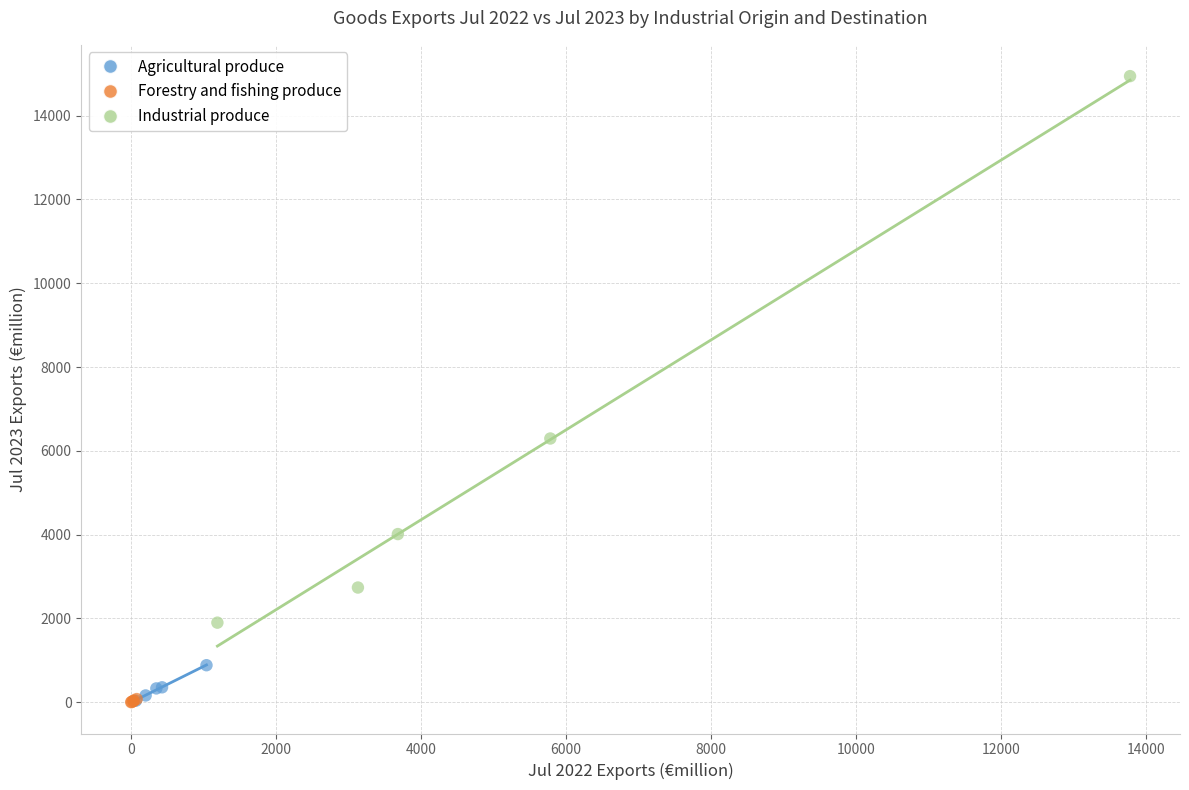

Which series has the widest spread of Y values?

Industrial produce